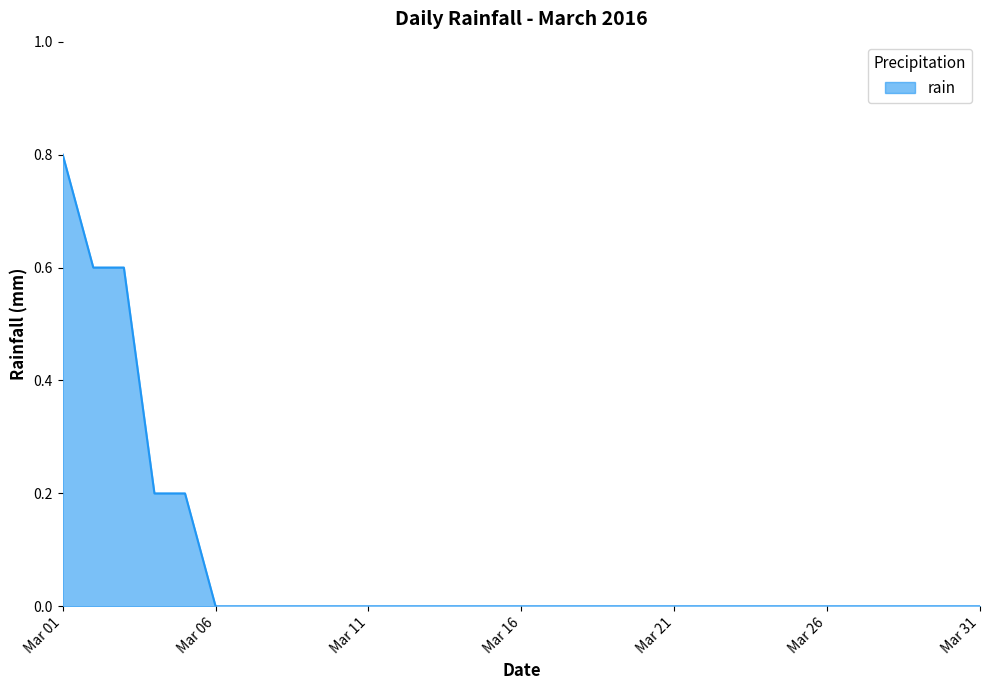

What is the greatest value displayed?

0.8